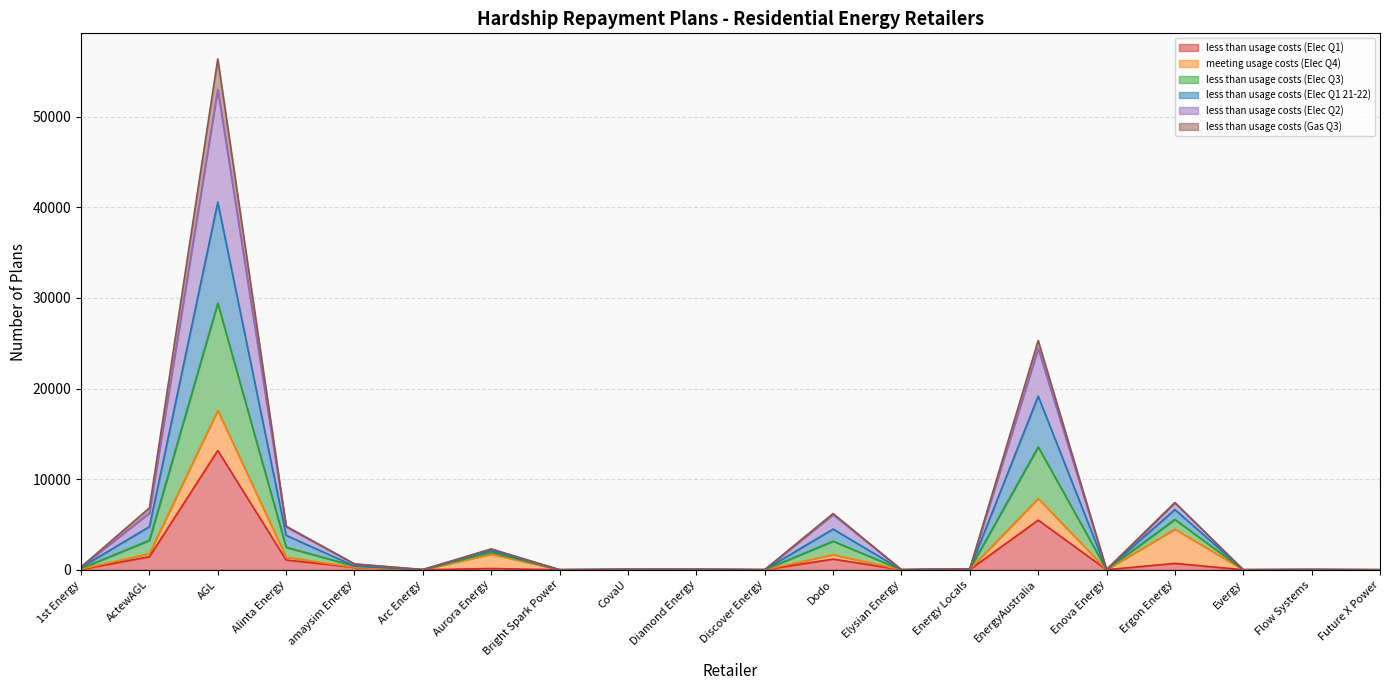

Where is the first local minimum for less than usage costs (Elec Q1)?

Arc Energy